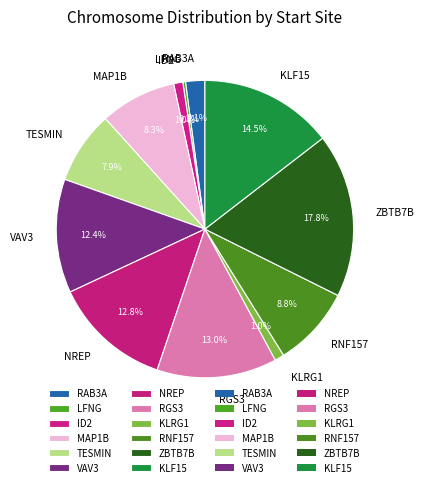

What percentage is the RNF157 slice, to the nearest percent?

9%